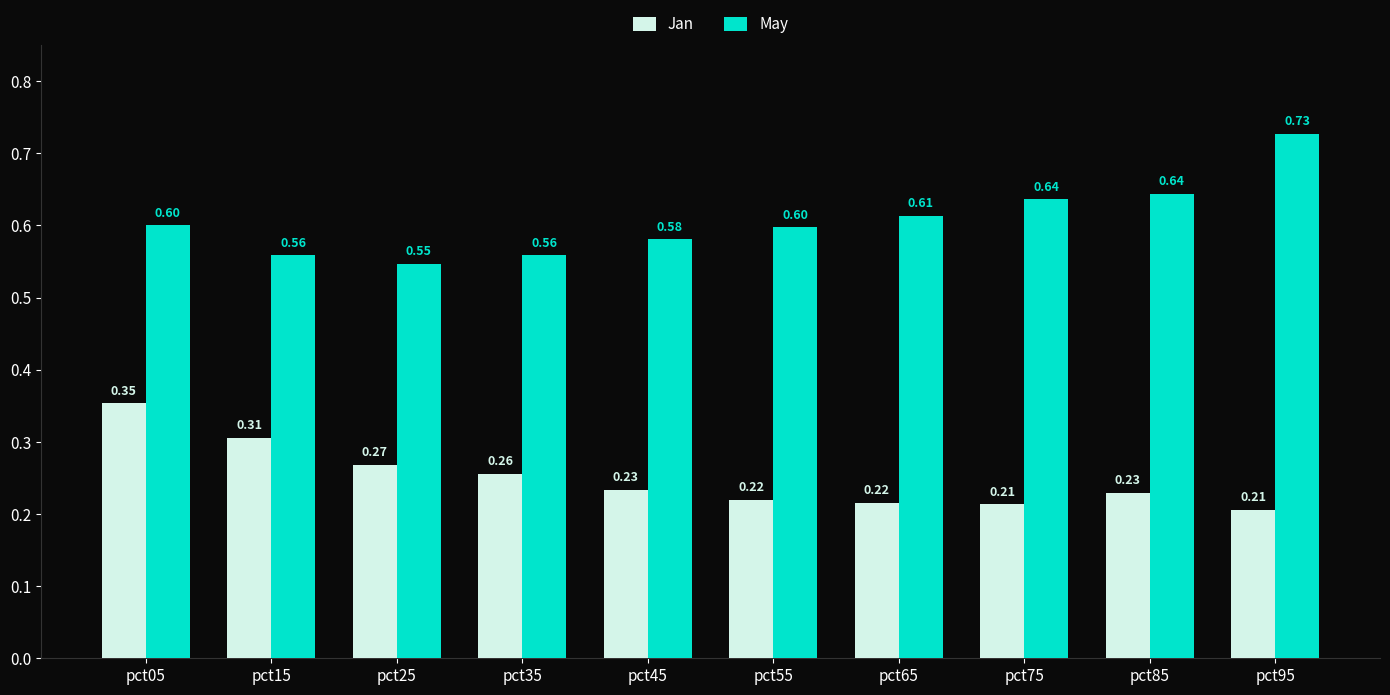

Which category has the highest value in the Jan series?

pct05